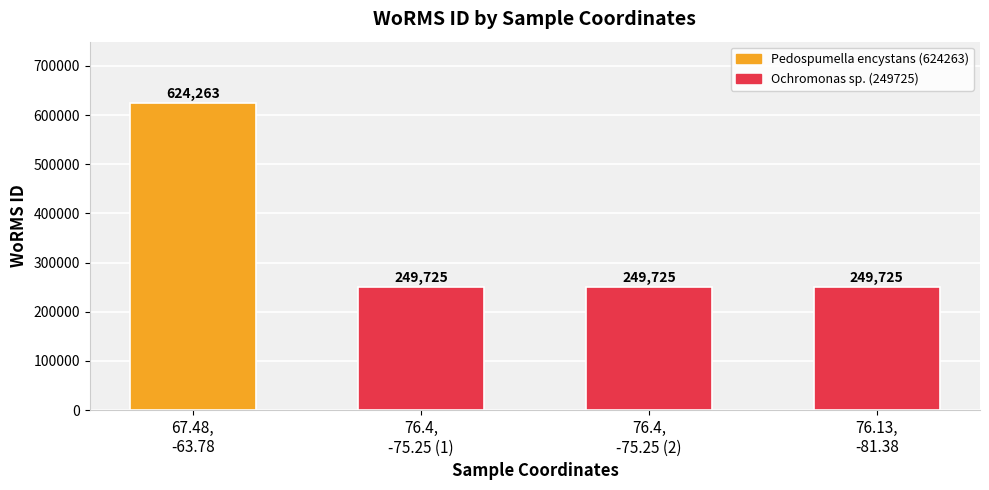

What is the difference between the maximum and minimum values?

374538